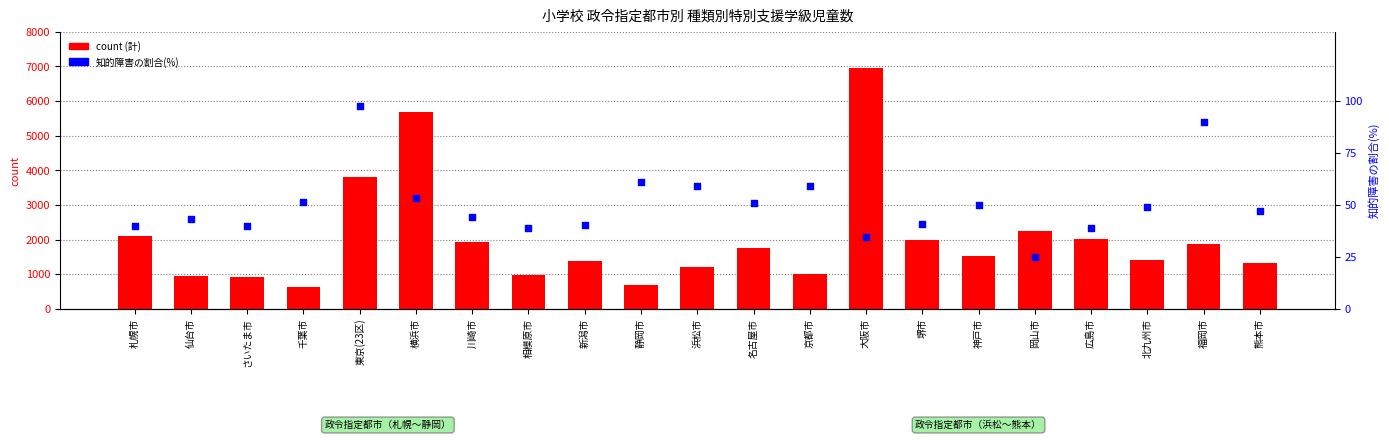

Which series contains the highest Y value?

計(総数)